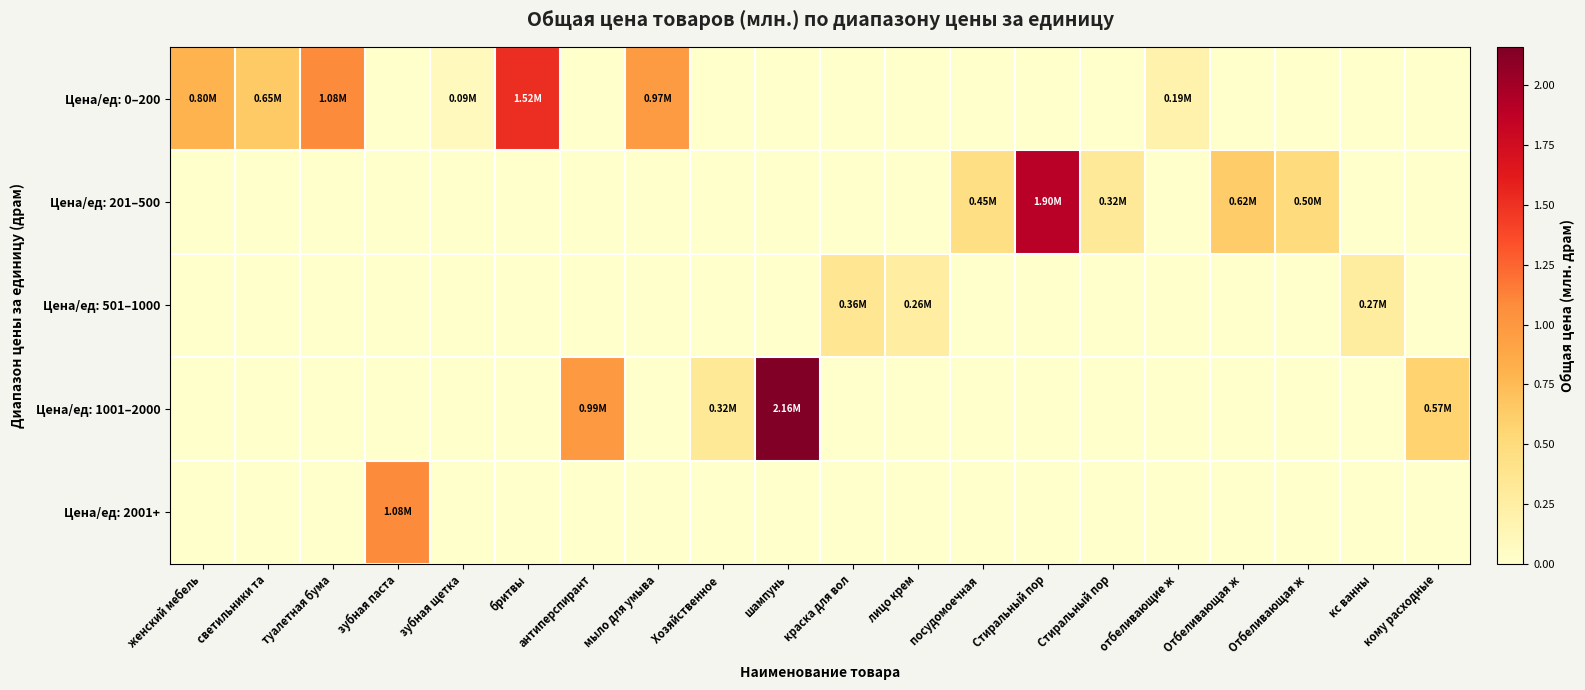

What is the total value across all series at мыло для умыва?

1.0